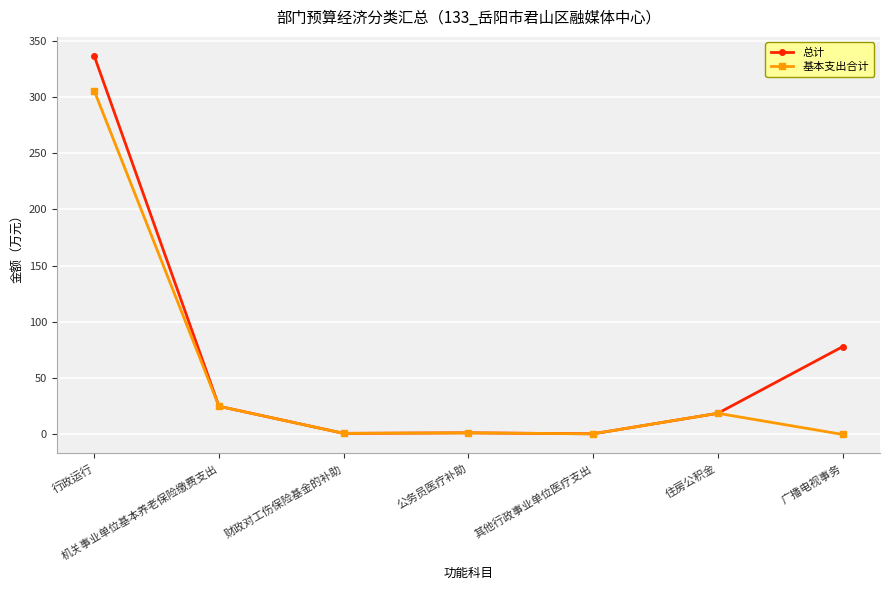

Is it true that 总计 equals 0.5 at 其他行政事业单位医疗支出?

True